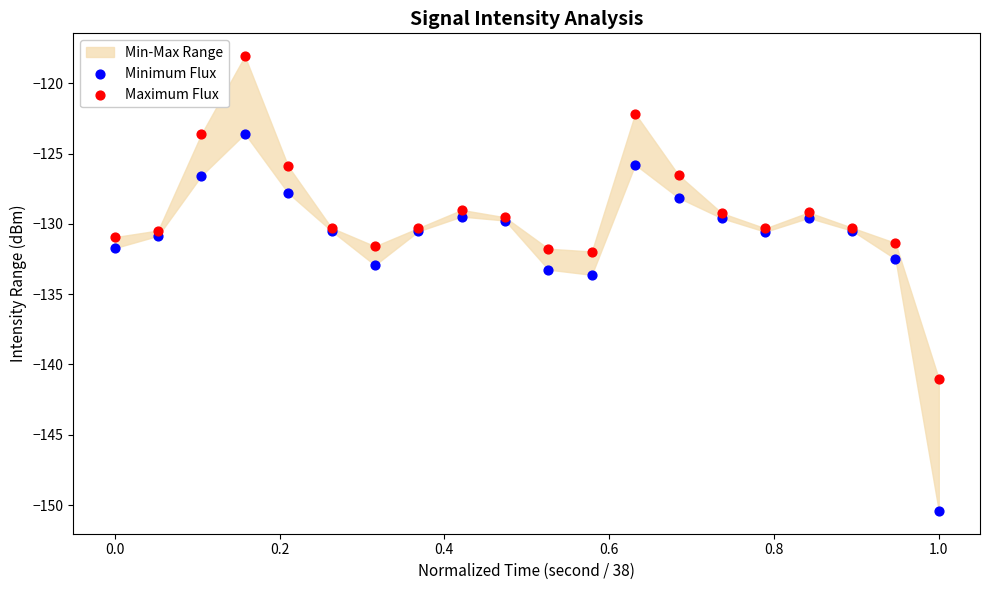

Which series contains the highest Y value?

Maximum Flux